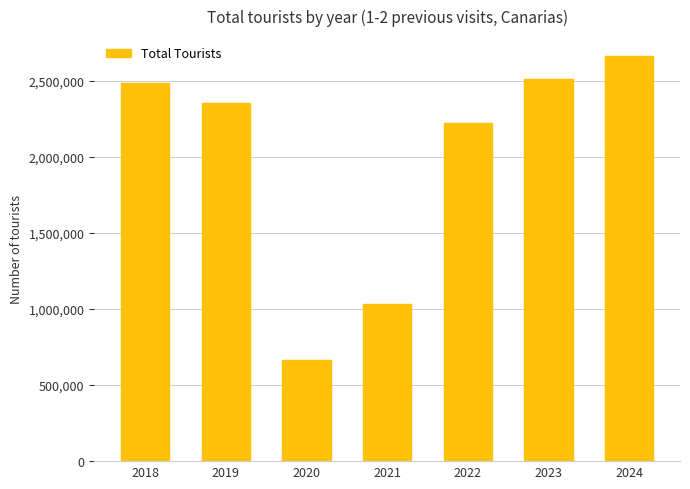

At which label does the data first exceed 2355144?

2018